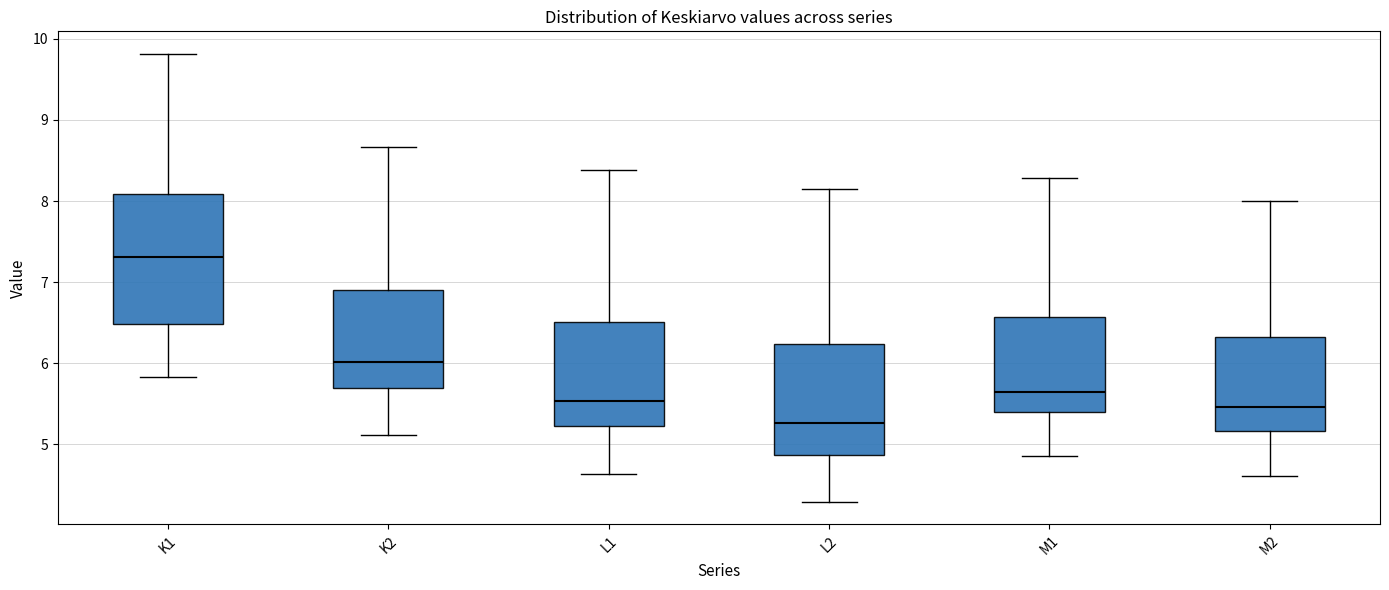

Which box is the tallest, from its lower edge to its upper edge?

K1